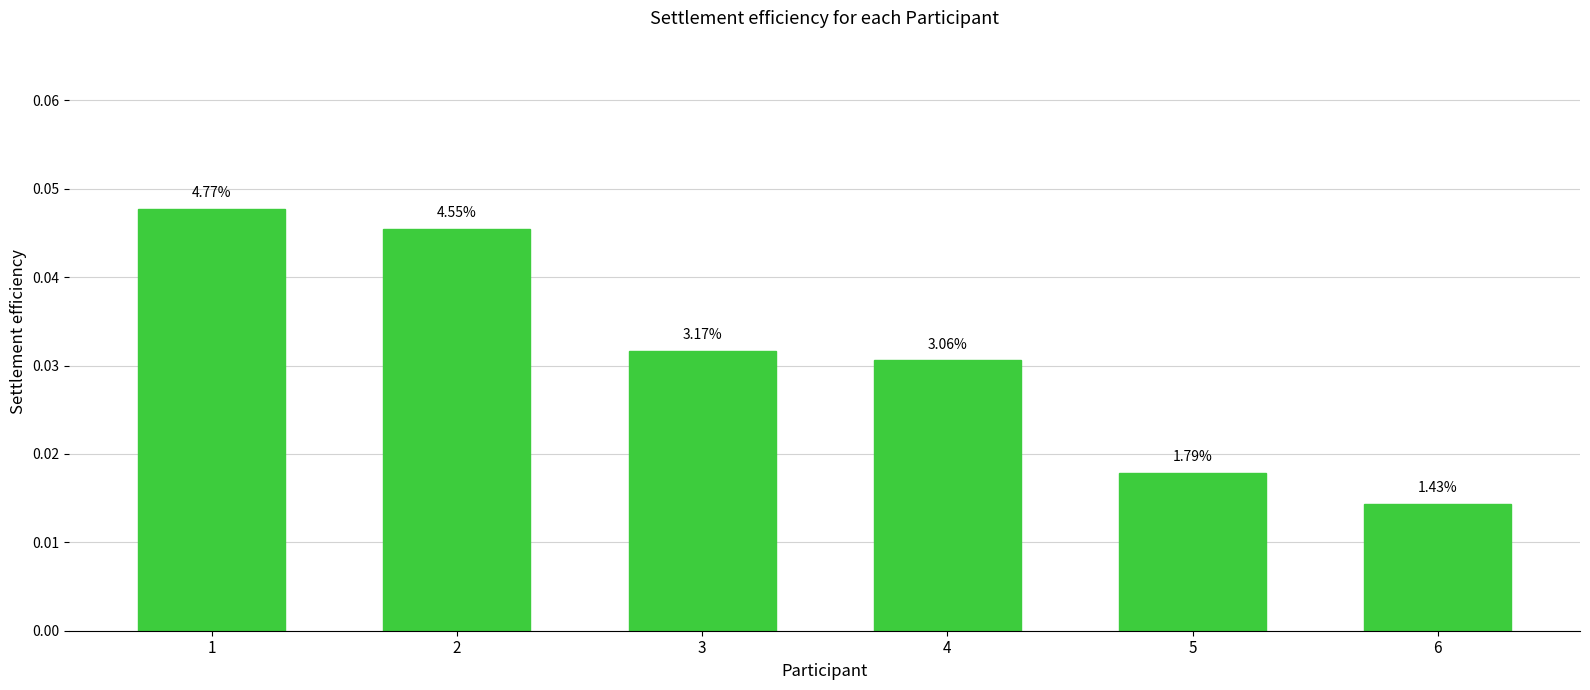

Are the bars horizontal?

No